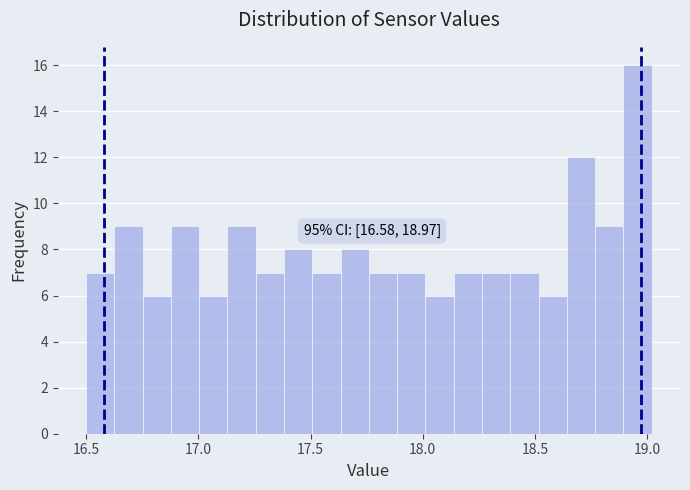

Read against the x-axis, roughly where is the centre of the tallest bar?

18.95